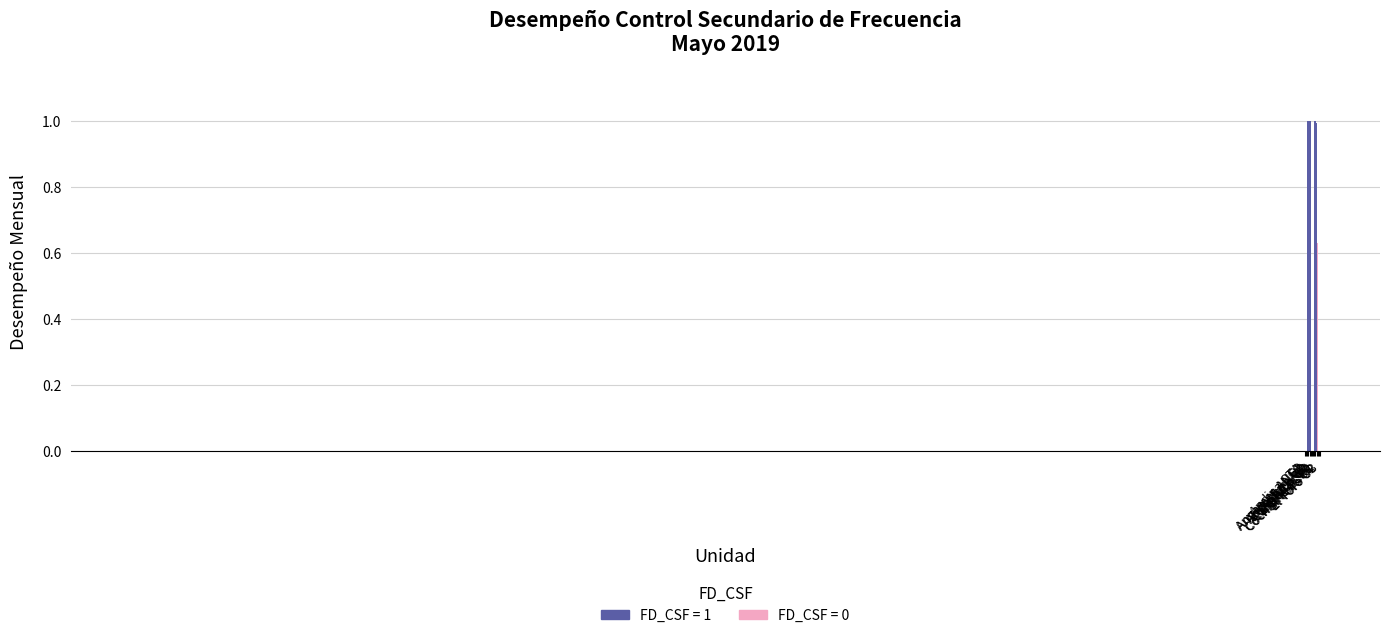

What position from the left is Cochrane CCR2?

11